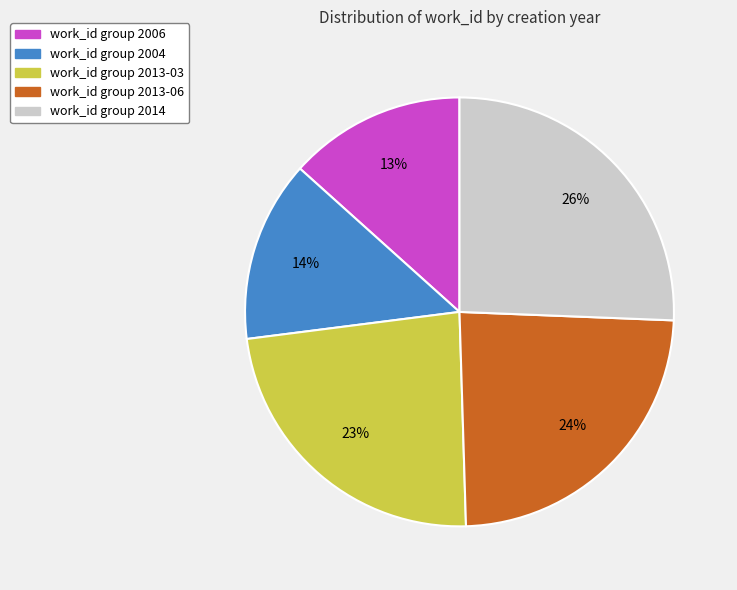

How many segments does this pie chart have?

5